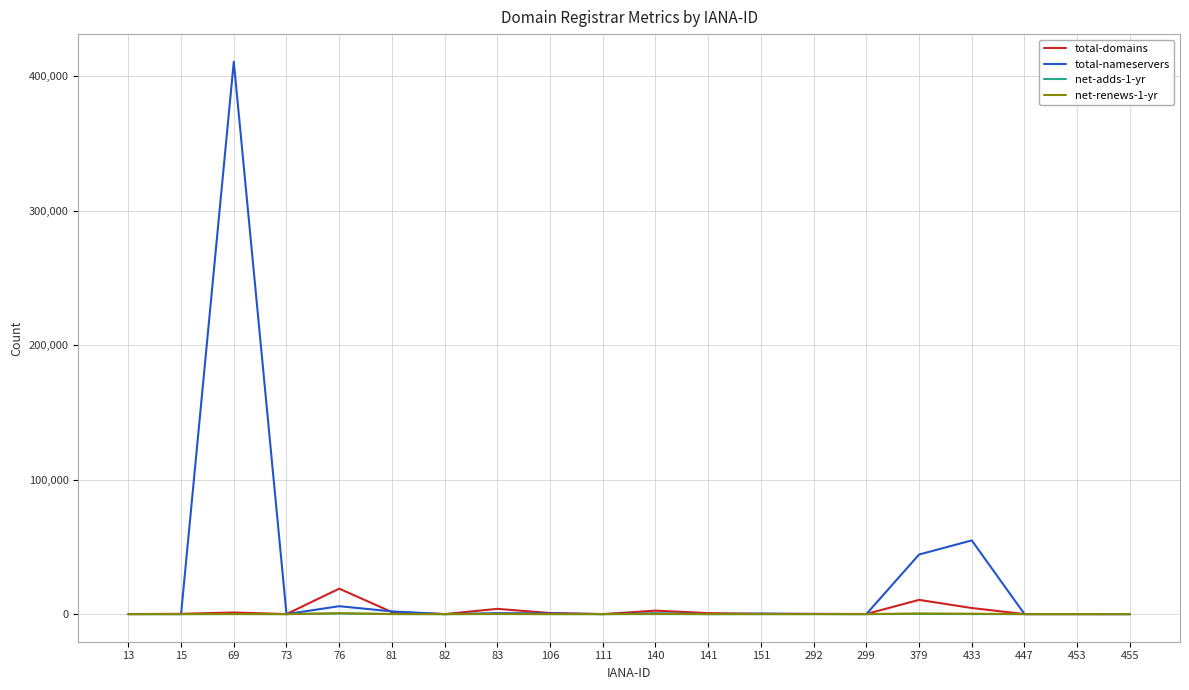

What is the difference between the maximum and second lowest values in the net-renews-1-yr series?

628